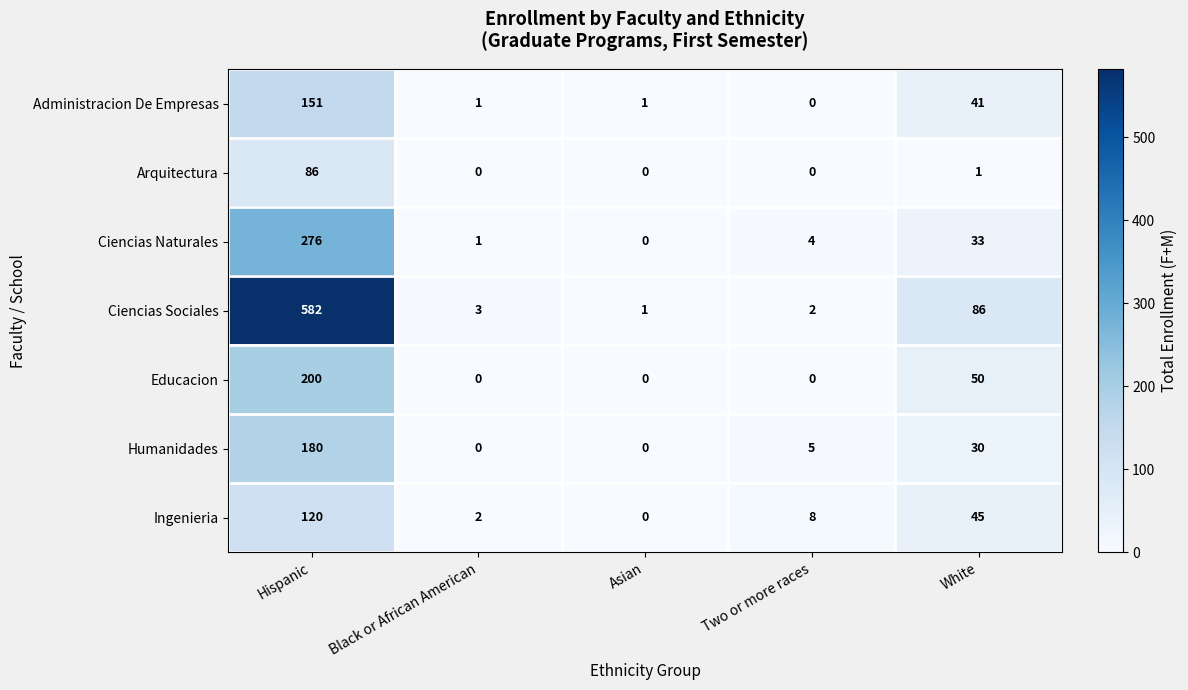

How many categories are shown in the chart?

5